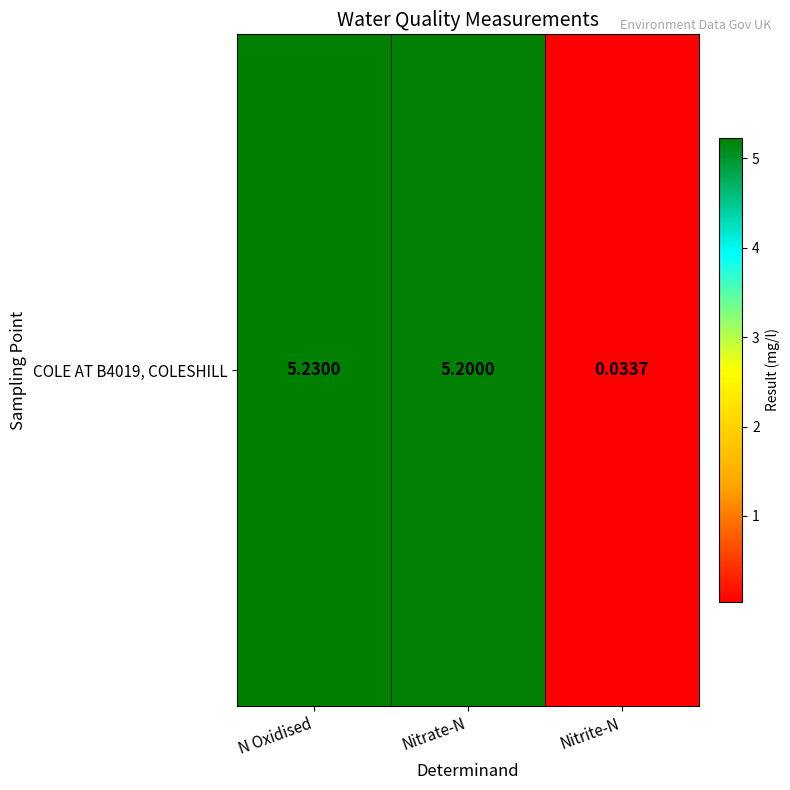

How many values are below 5?

1